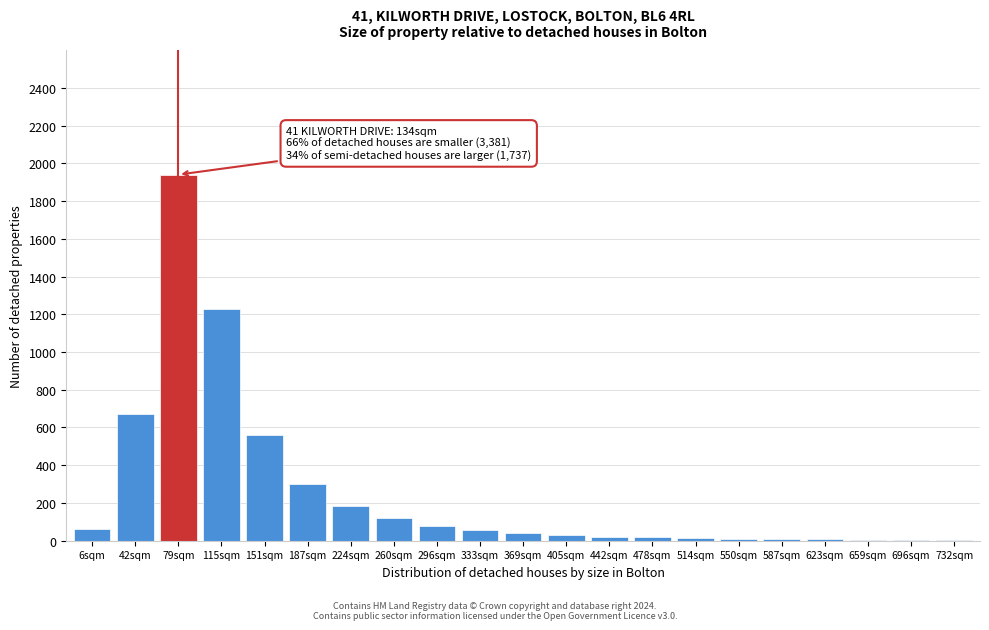

What is the greatest value displayed?

1940